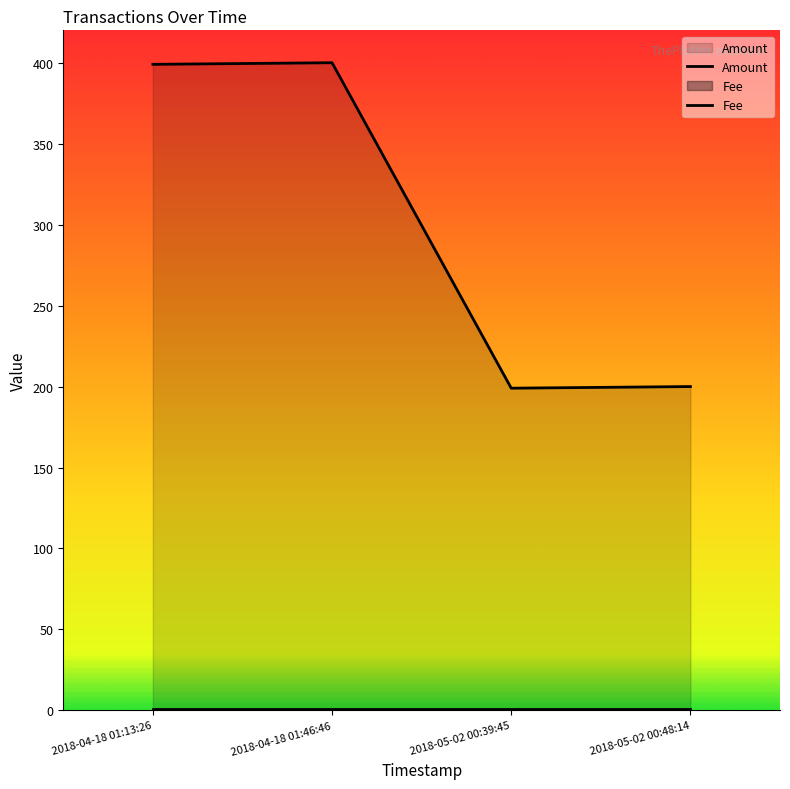

What is the spread (max minus min) of values at 2018-04-18 01:46:46?

399